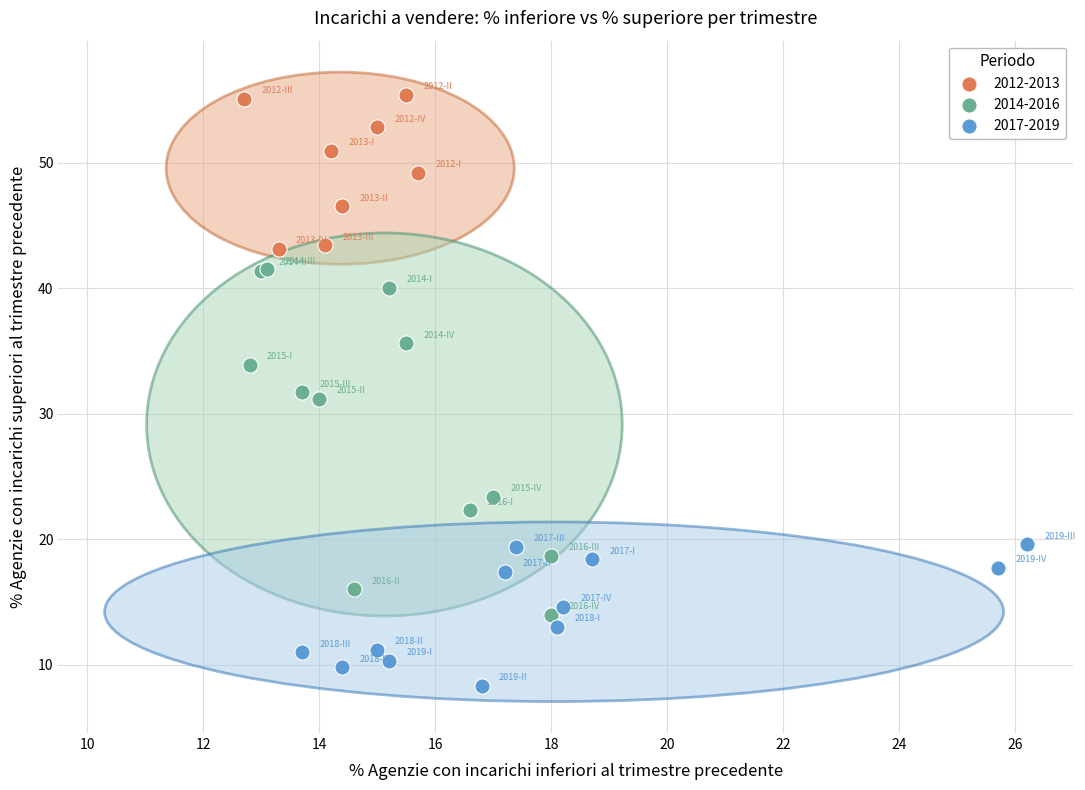

Which series contains the lowest Y value?

2017-2019